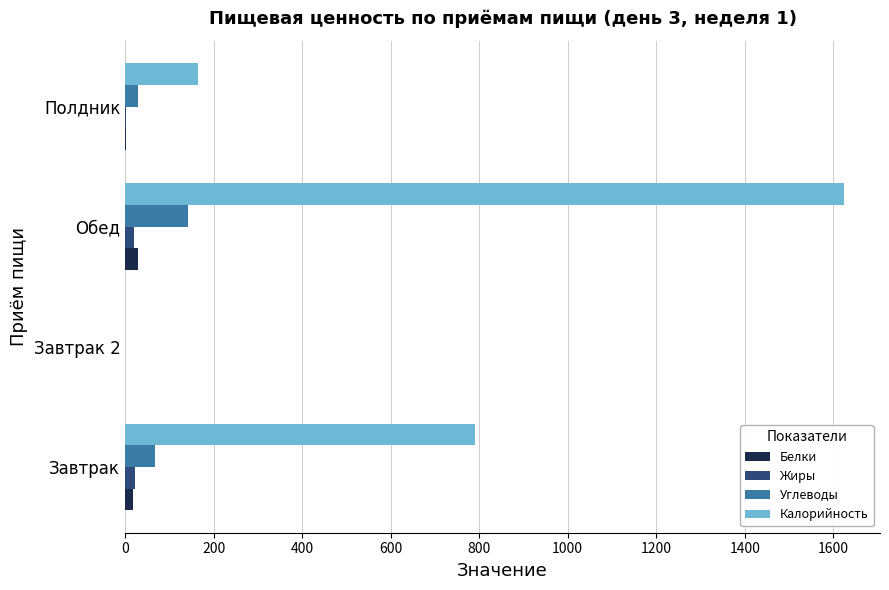

Is it true that Калорийность equals 790.0 at Завтрак?

True